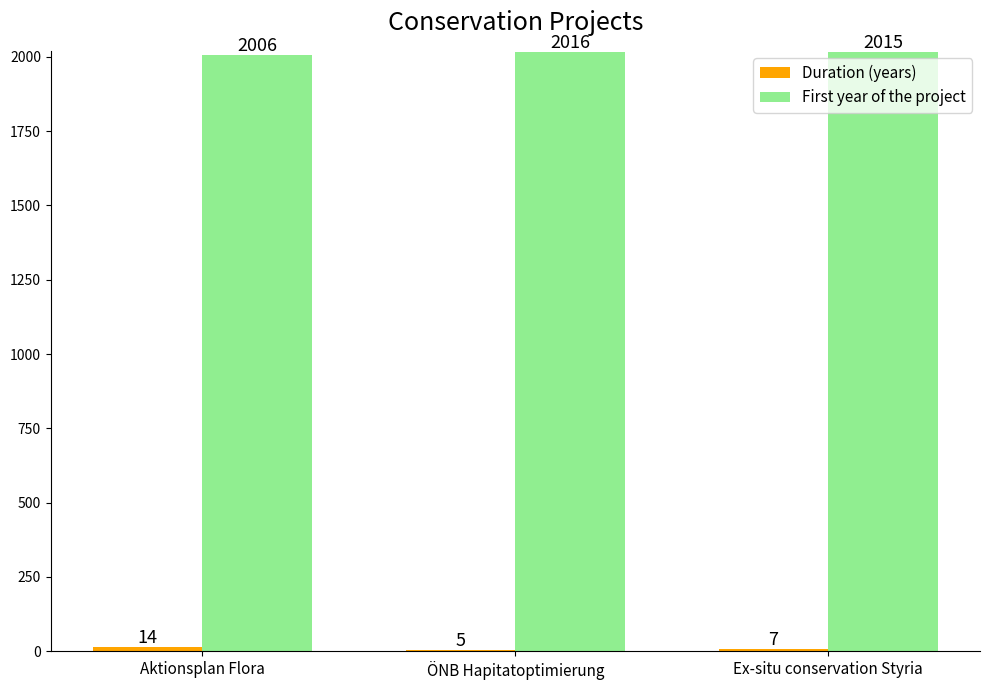

What is the sum of the First year of the project values at Ex-situ conservation Styria and ÖNB Hapitatoptimierung?

4031